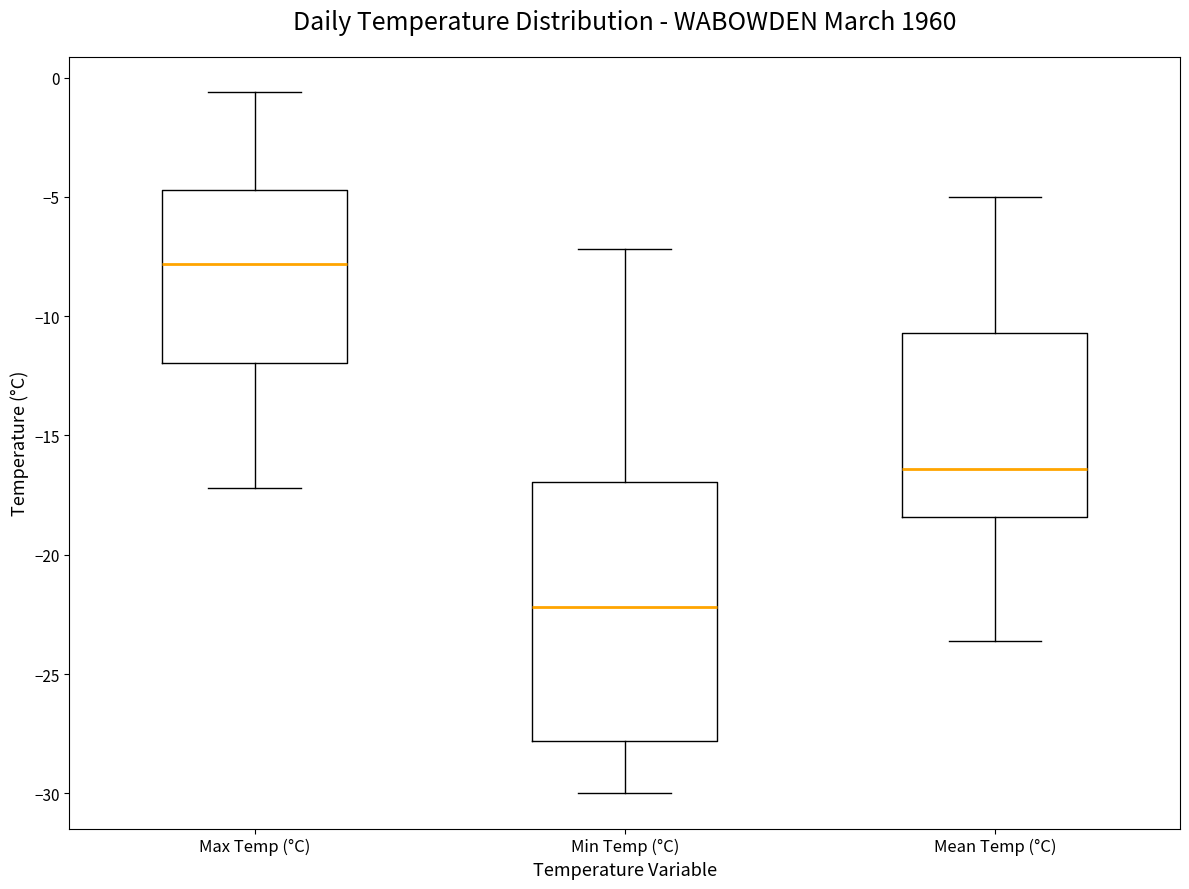

Reading left to right, transcribe this box plot: for each box, give where its median line is, the range the box spans, and where its two whiskers end, as read against the y-axis. The values are not printed on the chart, so give them approximately, as read against the axis.

Max Temp (°C): median -8.0, box -12.0 to -4.5, whiskers -17.0 to -0.5
Min Temp (°C): median -22.0, box -28.0 to -17.0, whiskers -30.0 to -7.0
Mean Temp (°C): median -16.5, box -18.5 to -10.5, whiskers -23.5 to -5.0